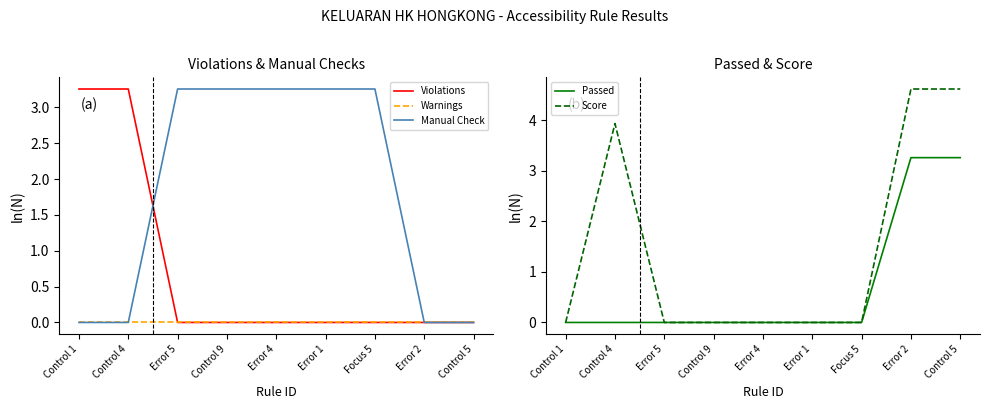

Reading right to left, what are all the values shown in this chart?

Violations: 0.0	0.0	0.0	0.0	0.0	0.0	0.0	3.3	3.3
Warnings: 0.0	0.0	0.0	0.0	0.0	0.0	0.0	0.0	0.0
Manual Check: 0.0	0.0	3.3	3.3	3.3	3.3	3.3	0.0	0.0
Passed: 3.3	3.3	0.0	0.0	0.0	0.0	0.0	0.0	0.0
Score: 4.6	4.6	0.0	0.0	0.0	0.0	0.0	3.9	0.0